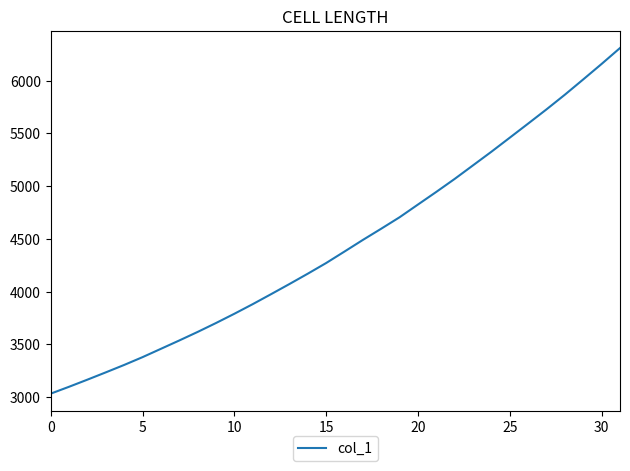

What is the sum of all values?

142337.1